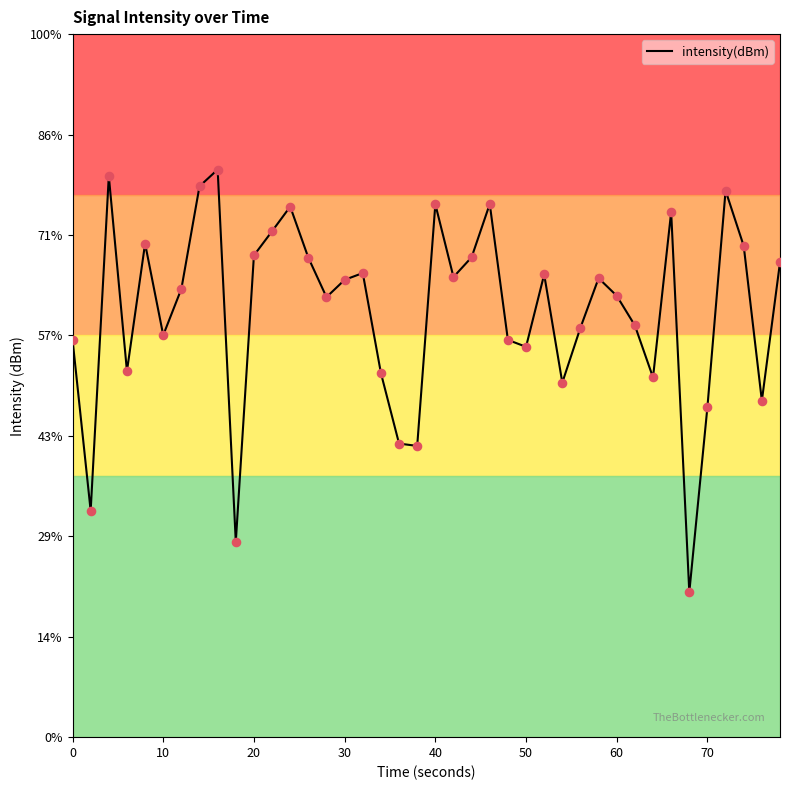

Does the chart have visible grid lines?

No